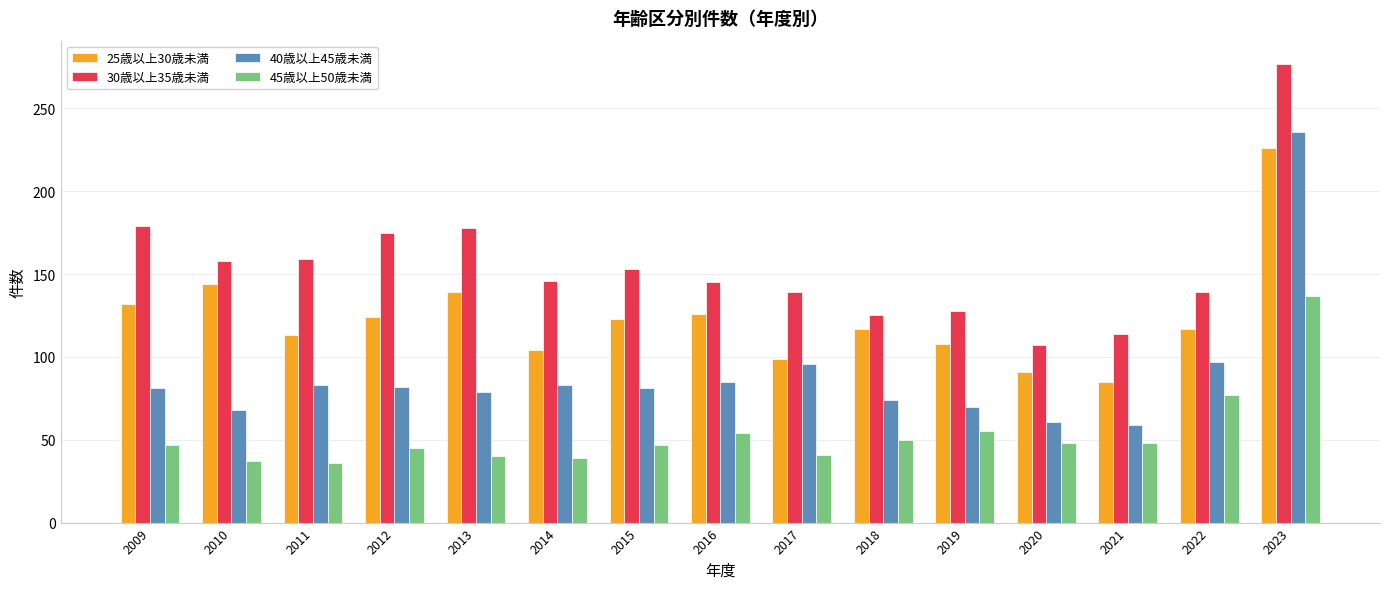

How many bars are there in each group?

4